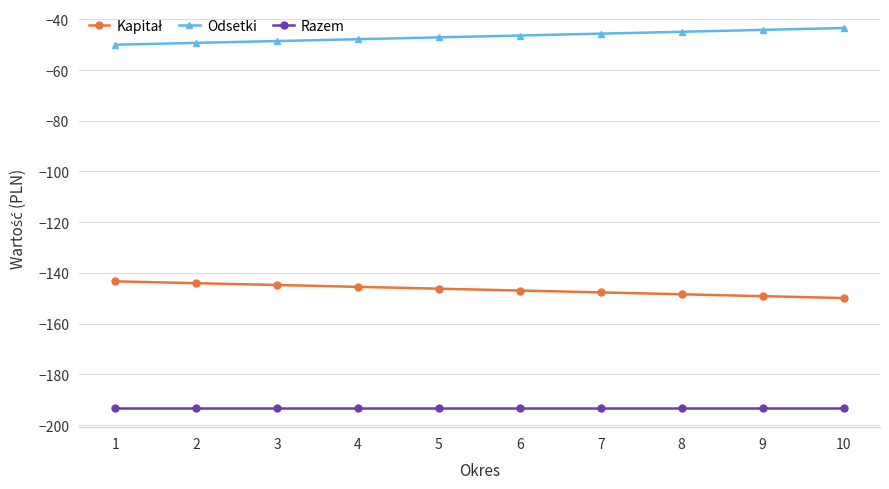

What is the sum of the Odsetki values at 6 and 2?

-95.7